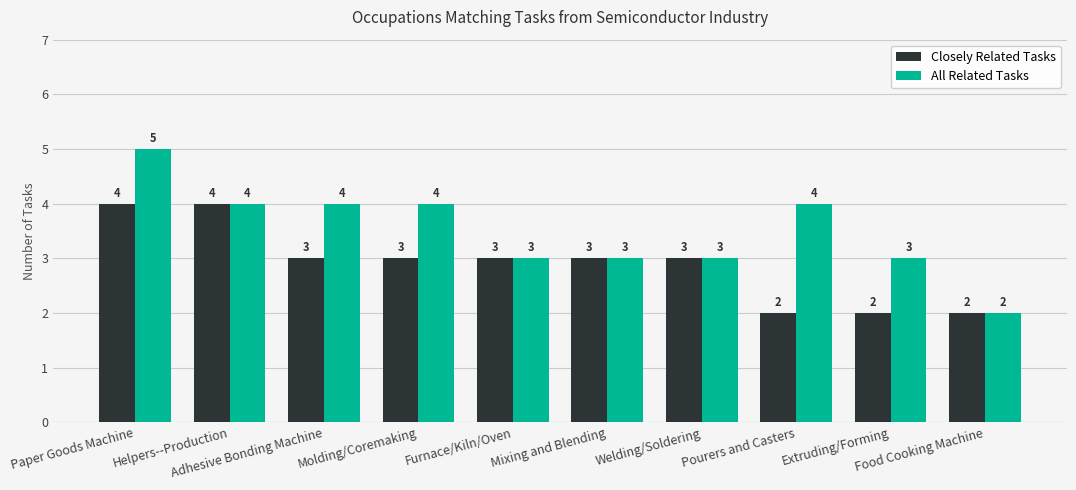

At which category is the sum across all series the highest?

Paper Goods Machine